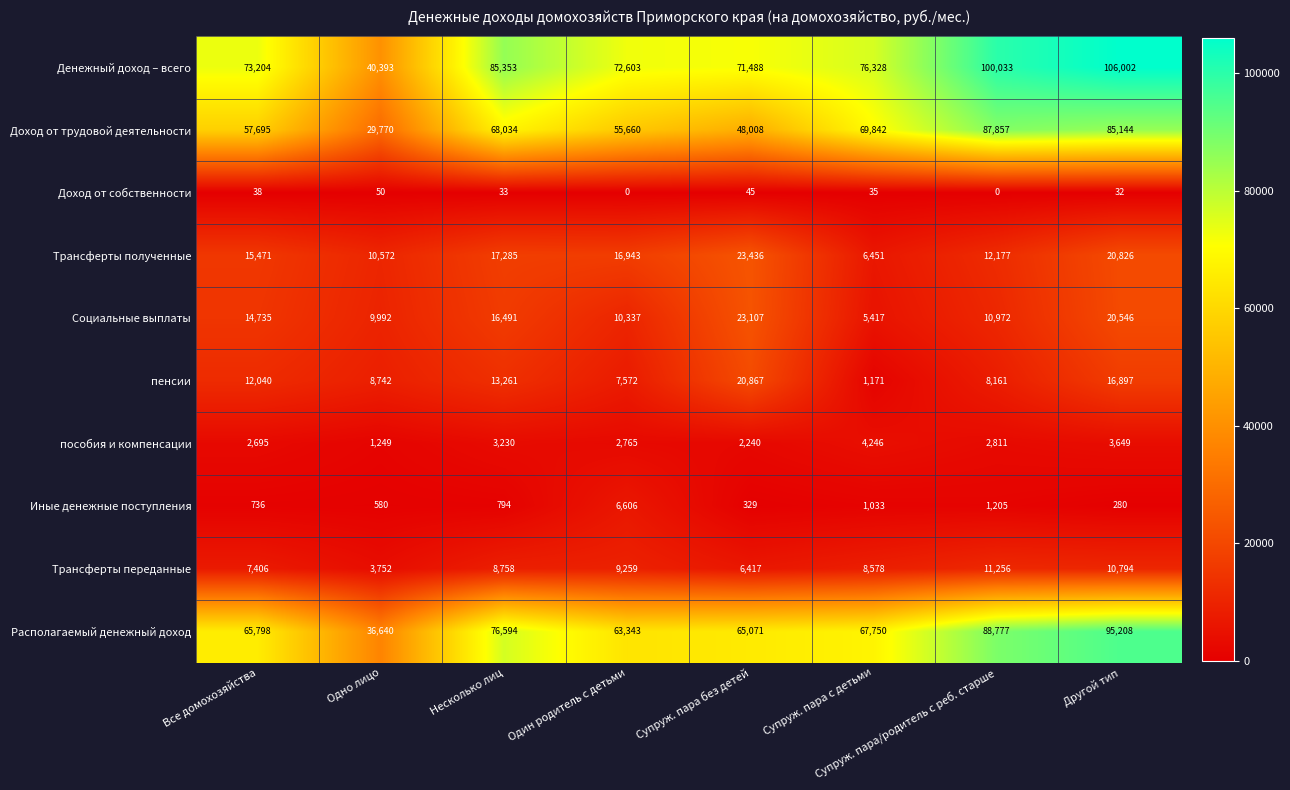

What is the difference between the Трансферты переданные values at Супруж. пара/родитель с реб. старше and Одно лицо?

7504